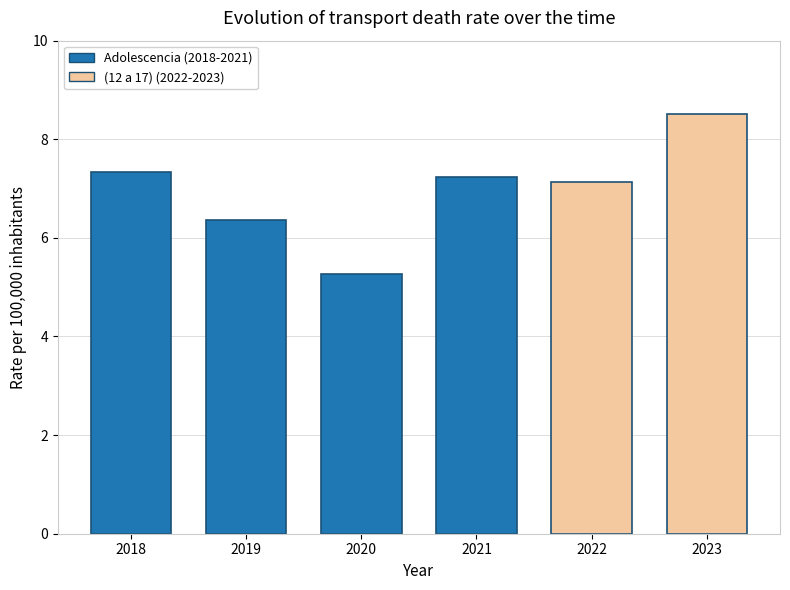

What value does the data have at 2023?

8.5